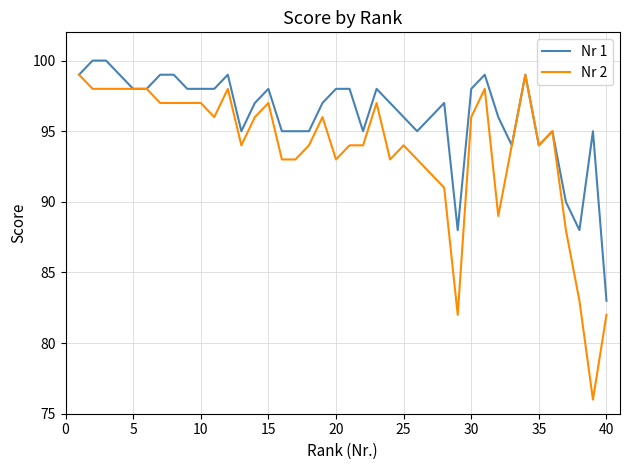

Which series has the largest total across all categories?

Nr 1